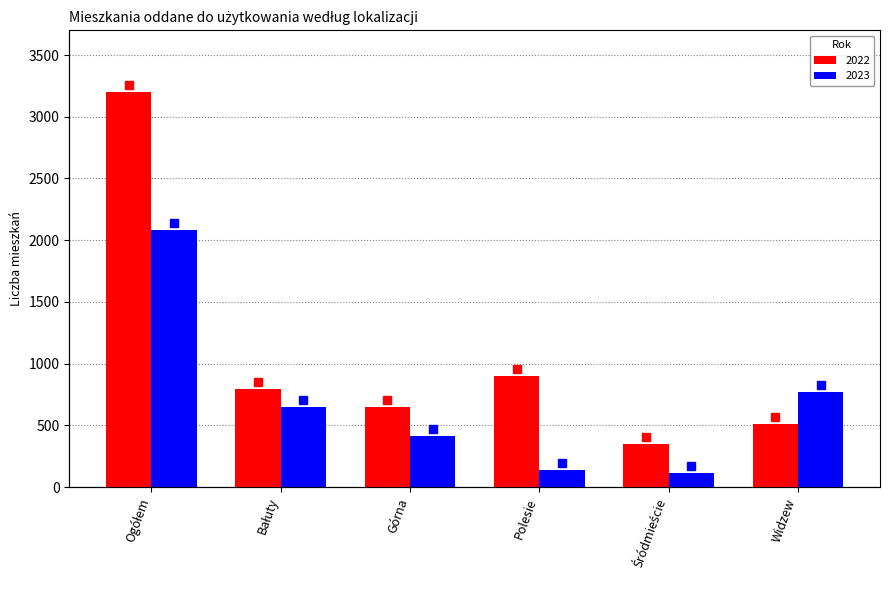

What is the value of the 2023 bar at the 1st from the left?

2081